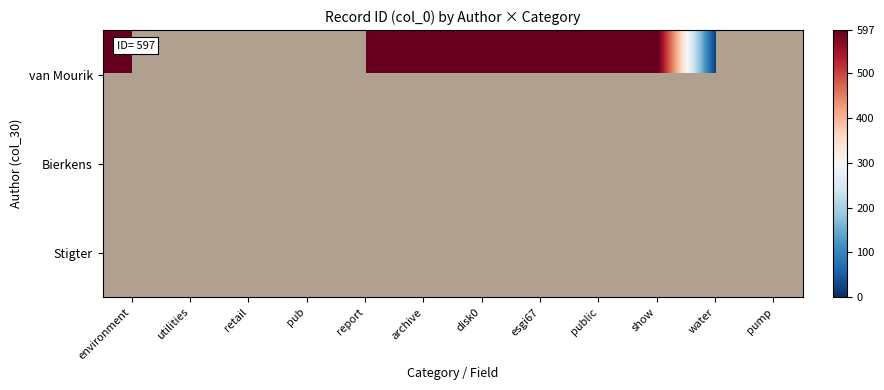

At how many categories does at least one series exceed 460?

9